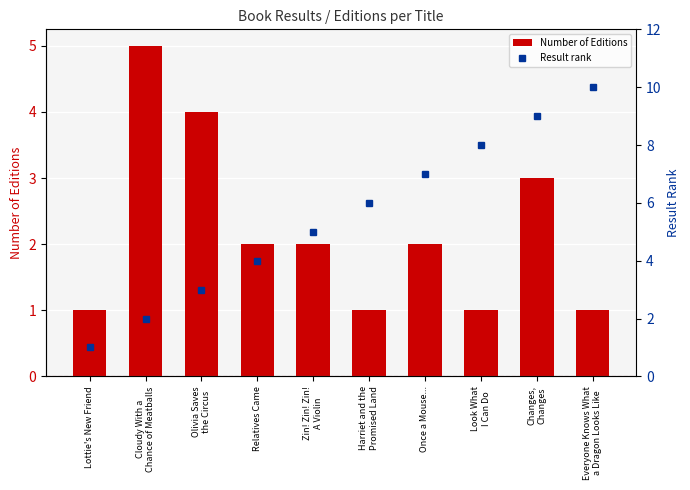

What are all the series names shown in the legend?

Number of Editions, Result rank